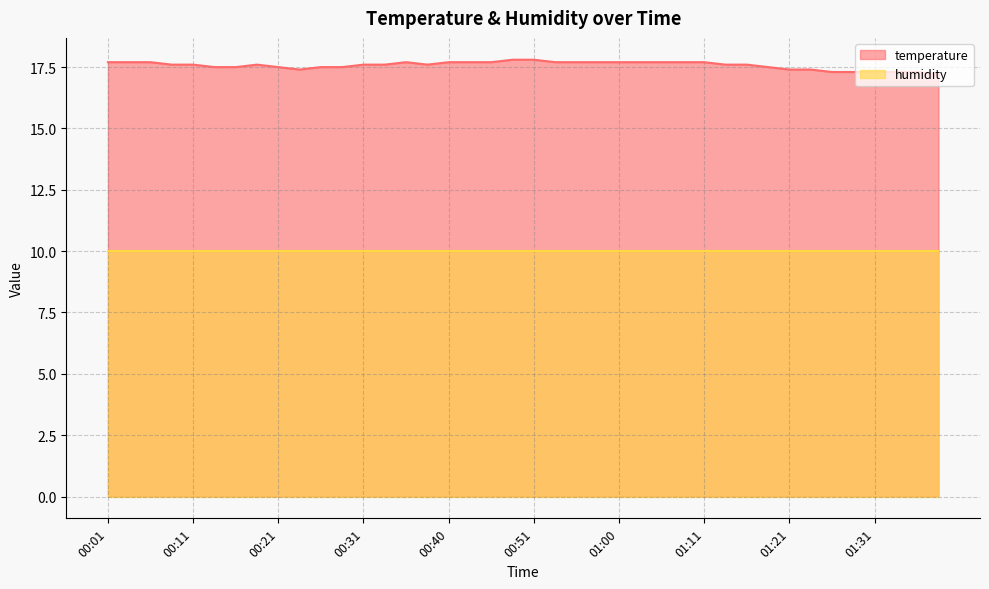

How many points are lower than both their immediate neighbors (excluding endpoints)?

2